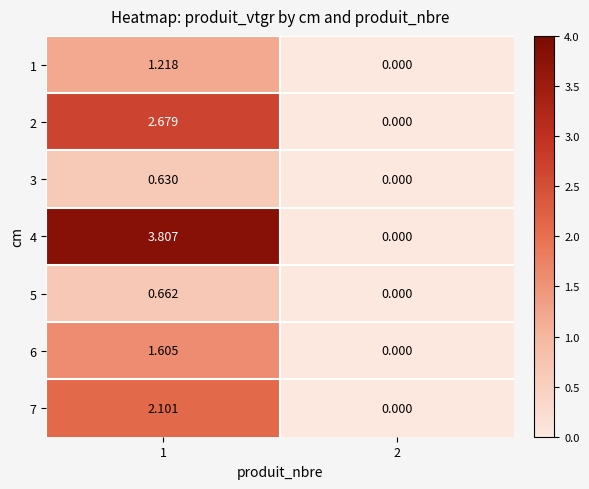

Is the value of 3 at 2 greater than the value of 1 at 1?

No